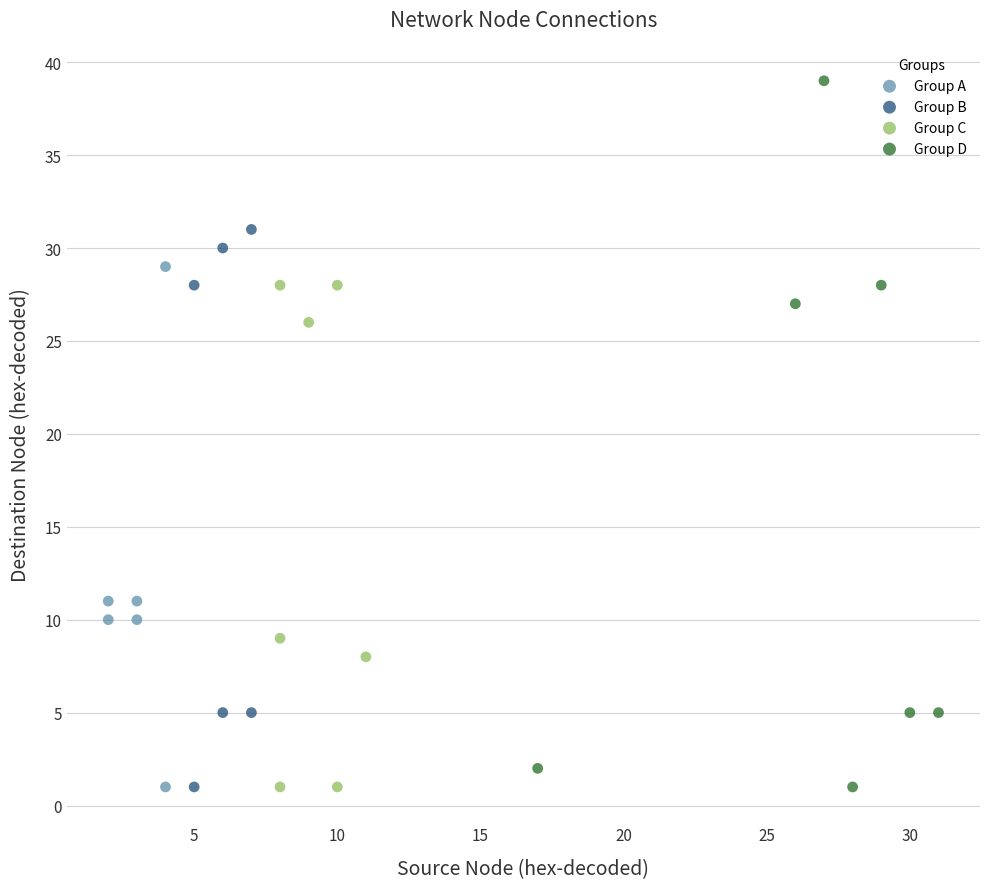

Which series contains the highest Y value?

Group D